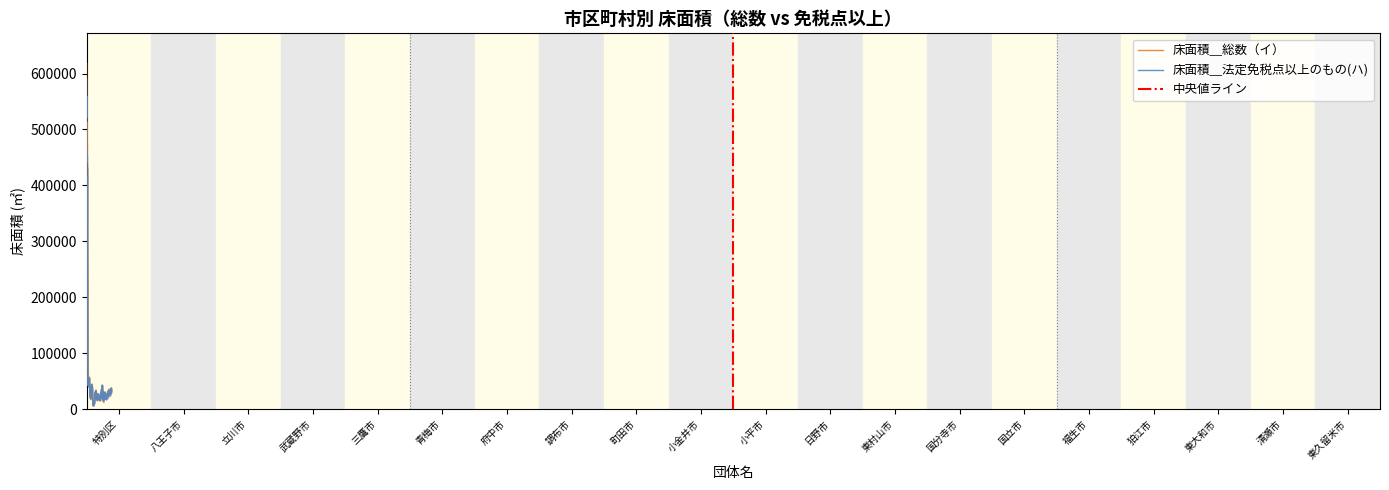

At which category does 床面積＿総数（イ） reach its first local valley?

八王子市